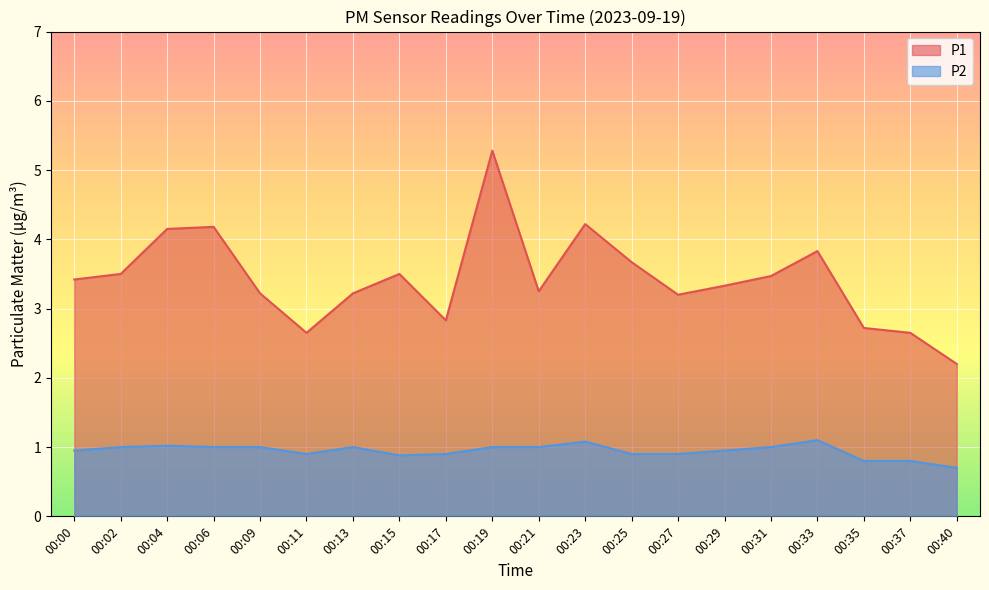

What is the maximum value for P1?

5.3